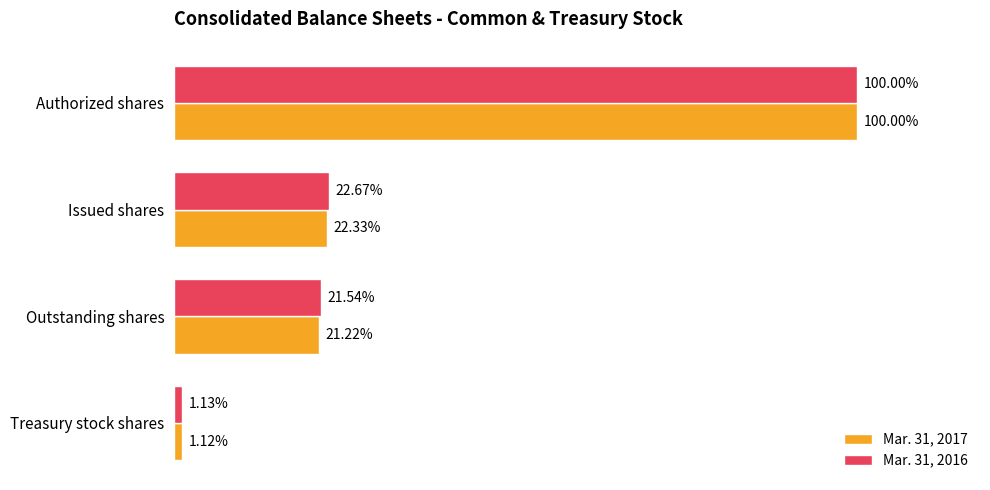

How many bars are there in total?

8